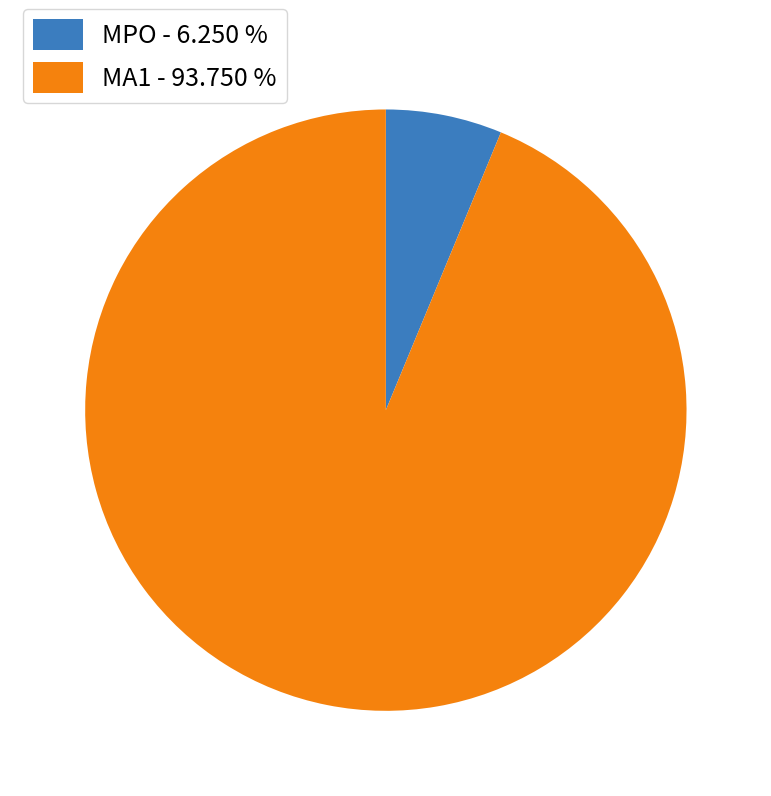

Approximately how many times larger is the value at MPO compared to MA1?

0.1